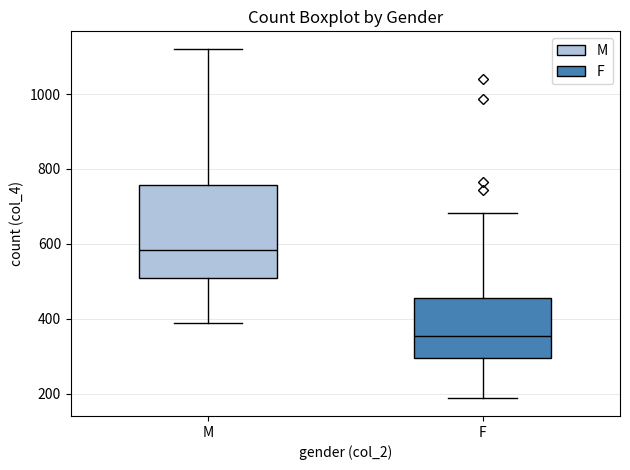

Reading left to right, read every box against the y-axis: the position of its median line, the range the box covers, and the ends of its whiskers. The values are not printed on the chart, so give them approximately, as read against the axis.

M: median 580, box 500 to 760, whiskers 380 to 1120
F: median 360, box 300 to 460, whiskers 180 to 680